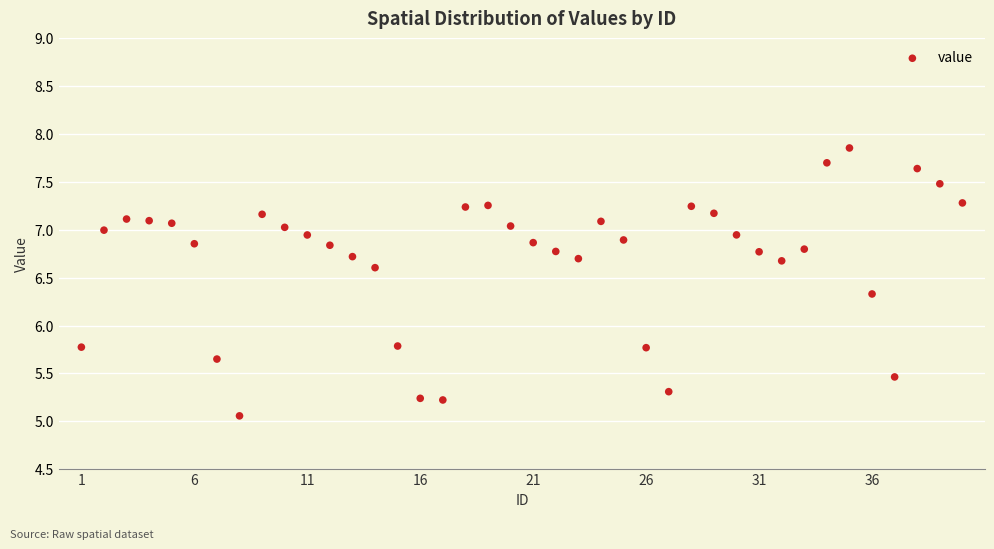

What is the range of Y values (max minus min)?

2.8